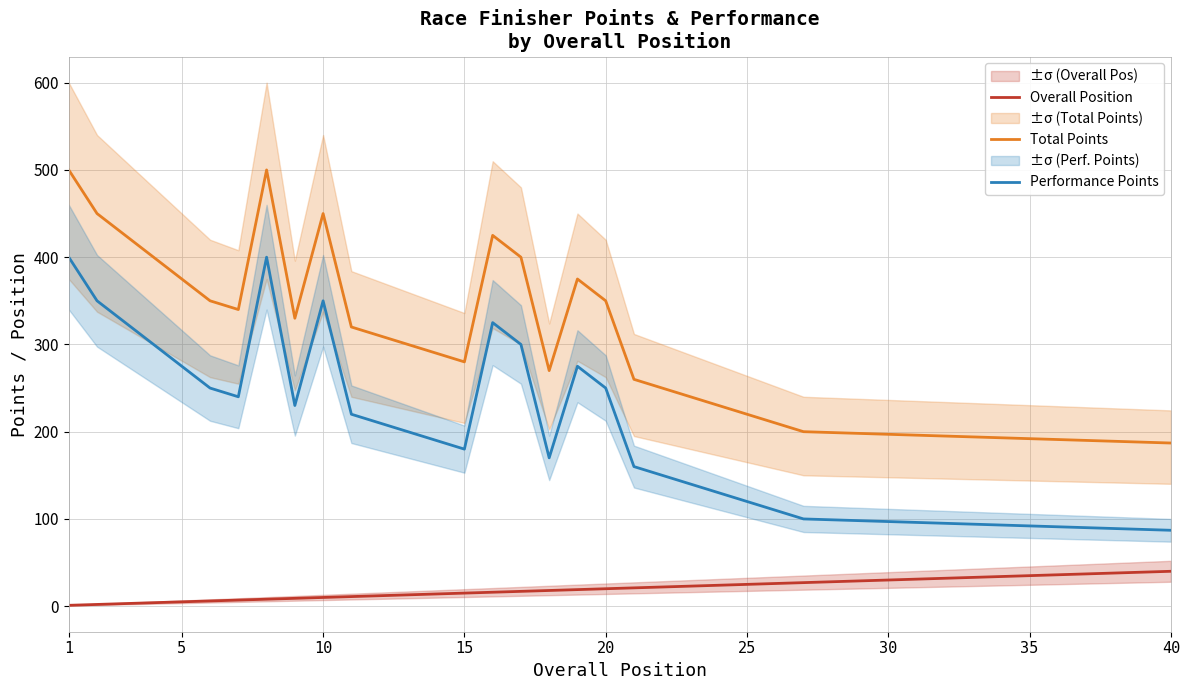

What is the lowest value of the Overall Position series?

1